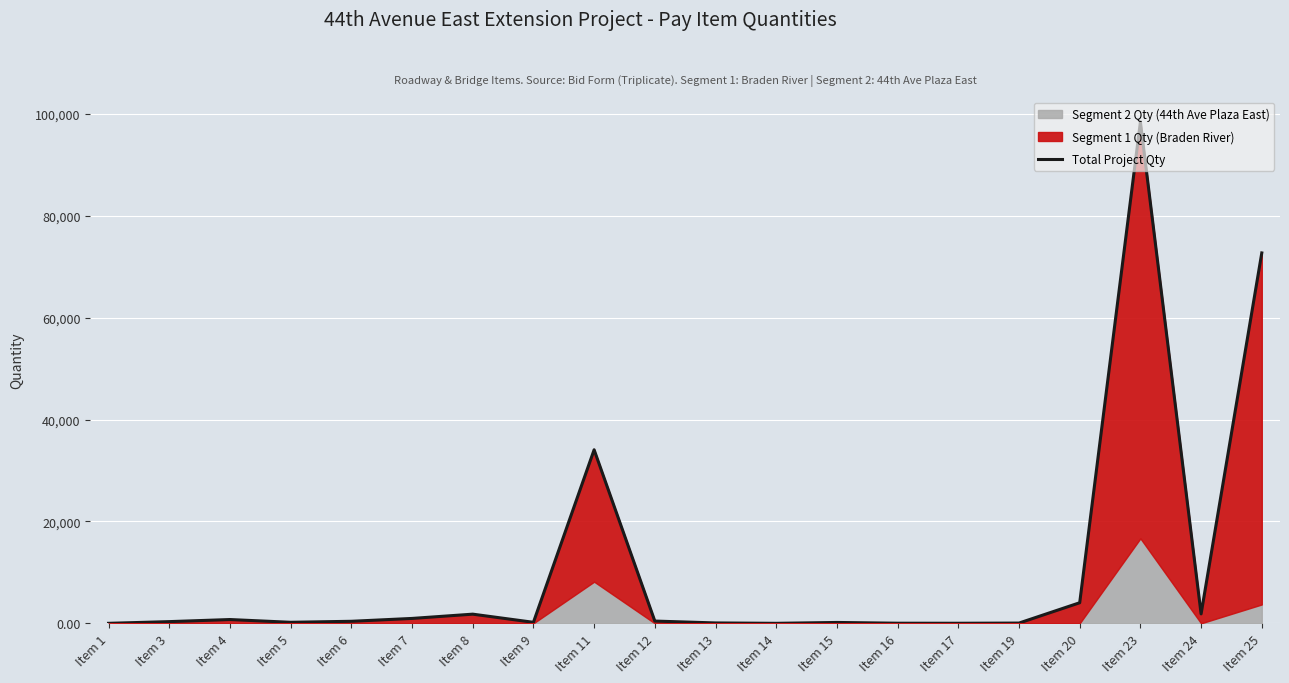

What is the sum of all values?

216502.9